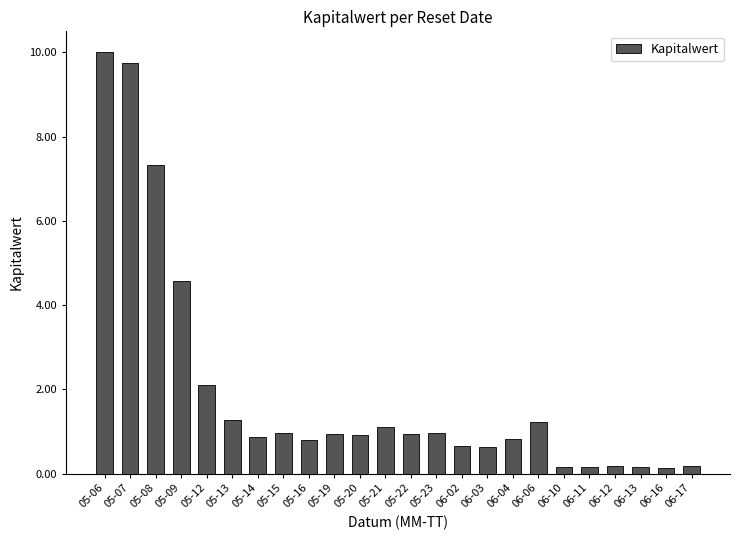

What is the greatest value displayed?

10.0